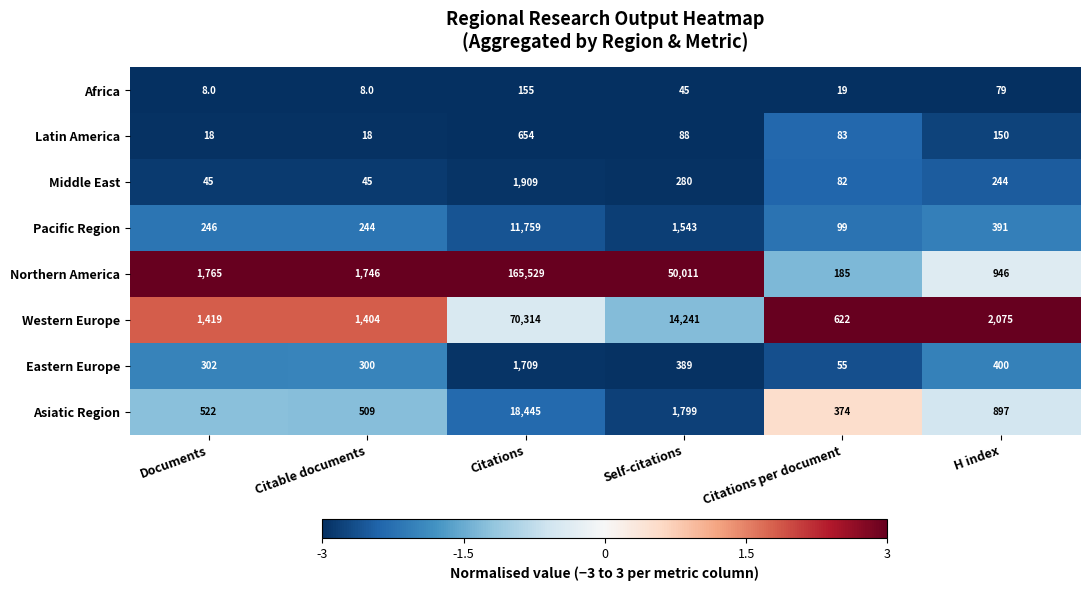

What is the difference between the second highest and second lowest values in the Eastern Europe series?

100